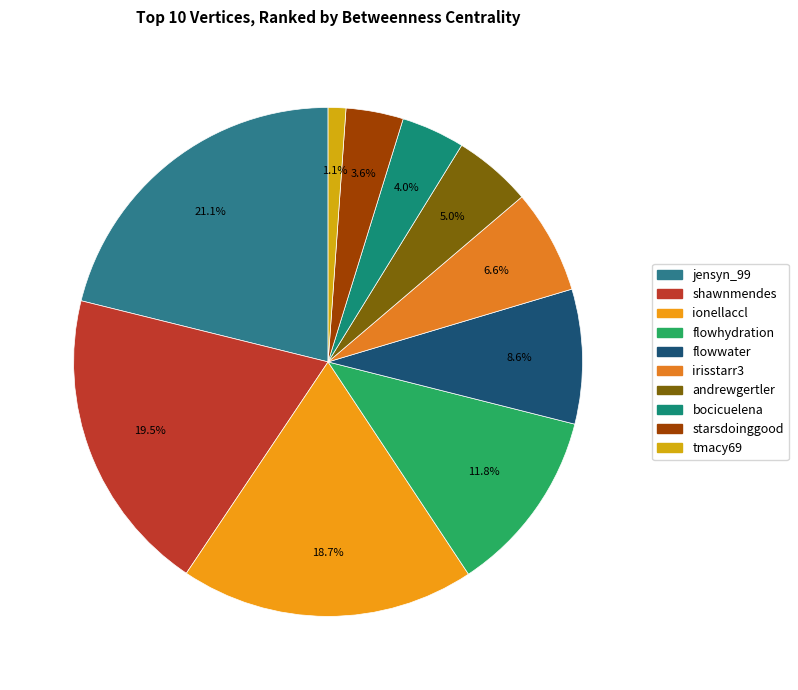

Which slice is the largest?

jensyn_99